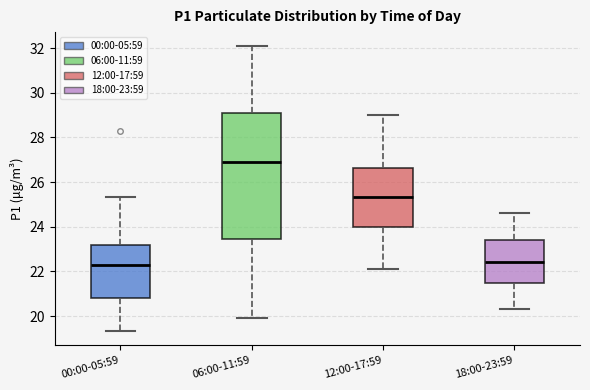

Where is the upper edge of the box for 12:00-17:59 on the y-axis? The values are not printed on the chart, so give them approximately, as read against the axis.

26.6